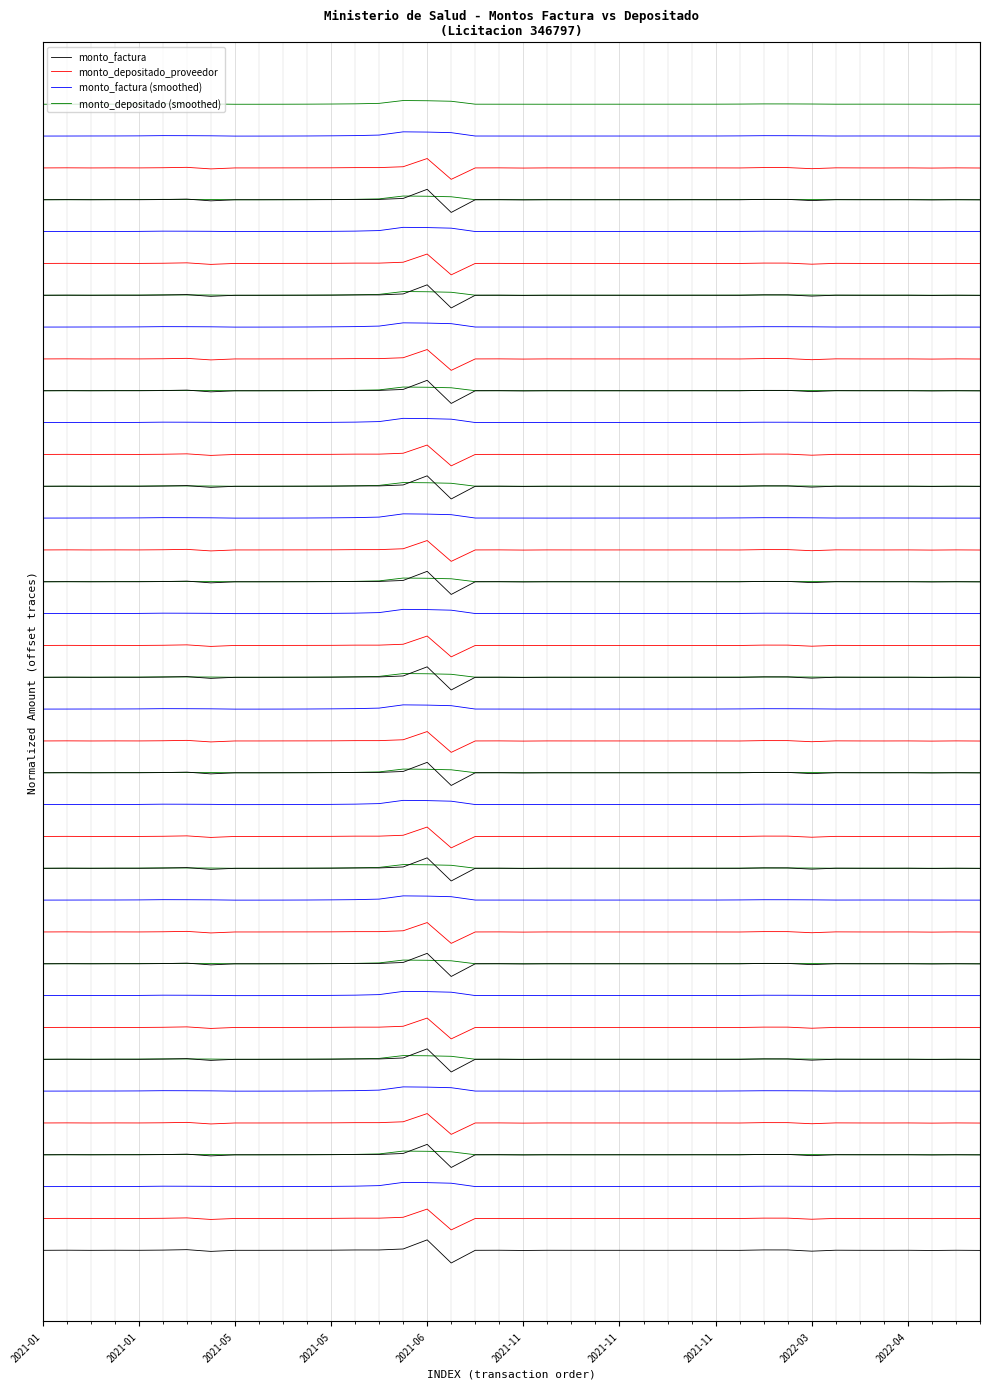

What are all the series names shown in the legend?

monto_factura, monto_depositado_proveedor, monto_factura (smoothed), monto_depositado (smoothed)